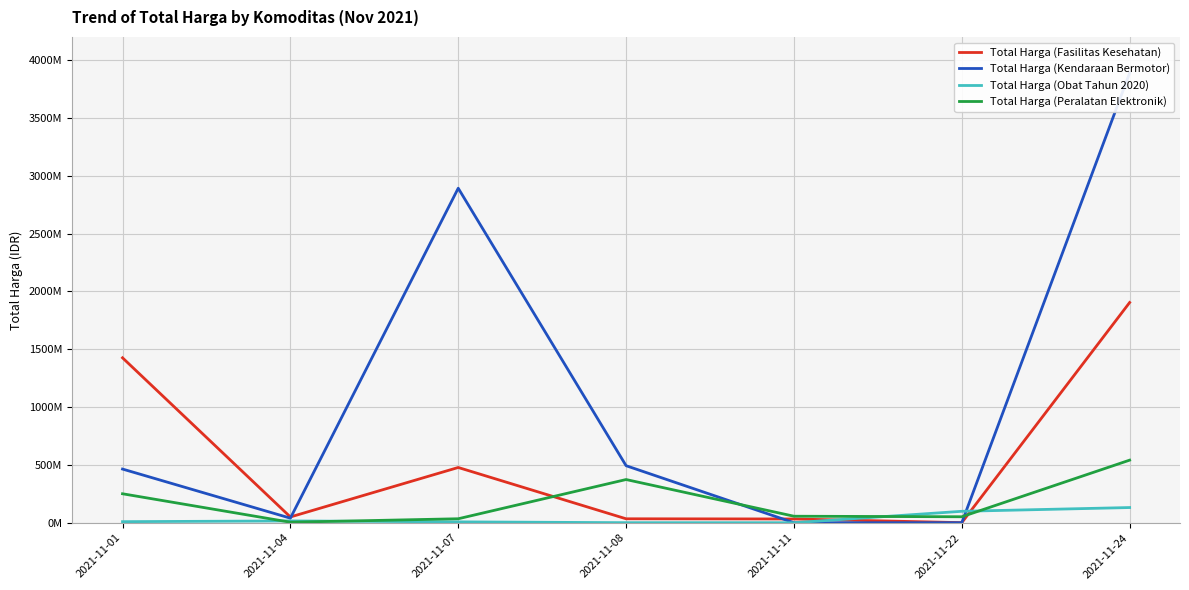

Which has a higher value, 2021-11-24 or 2021-11-08?

2021-11-24